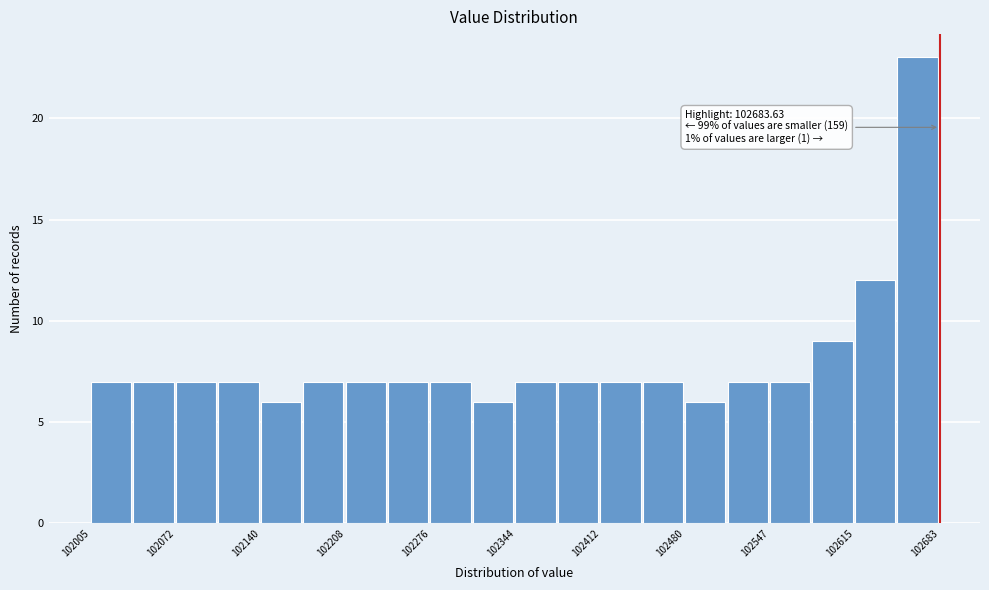

Around what value on the x-axis is the tallest bar? Give the approximate position of its centre, as read against the axis.

102670